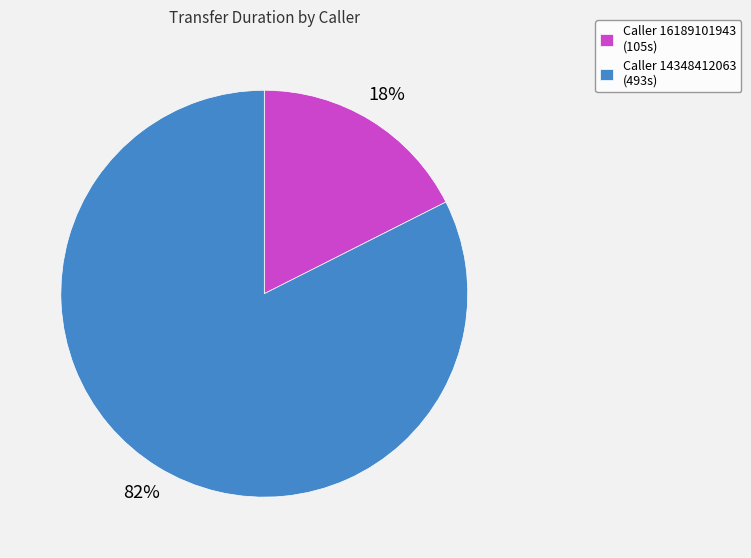

What is the smallest slice in the pie chart?

Caller 16189101943 (105s)